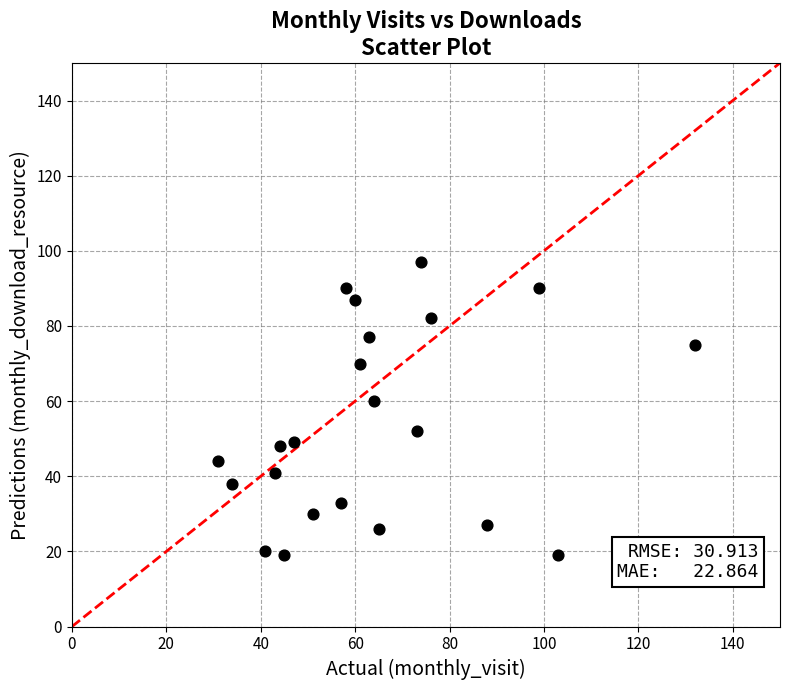

What is the range of Y values (max minus min)?

78